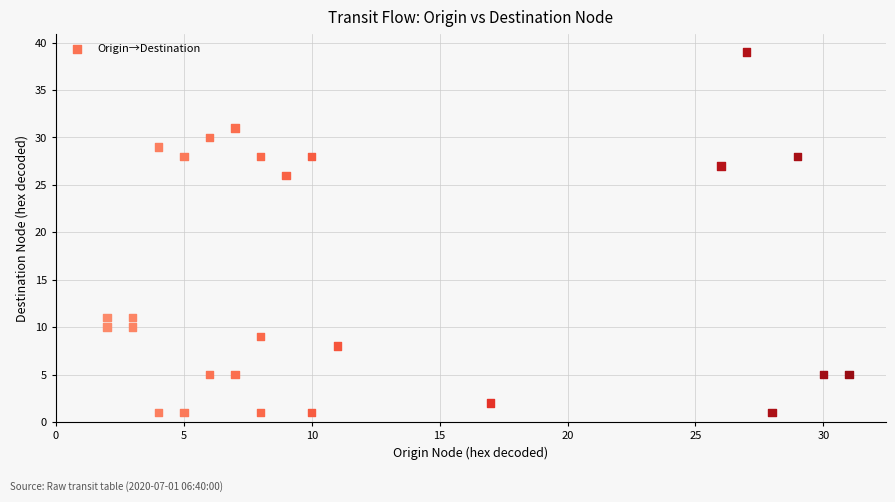

What Y value in the scatter plot is closest to 20?

26